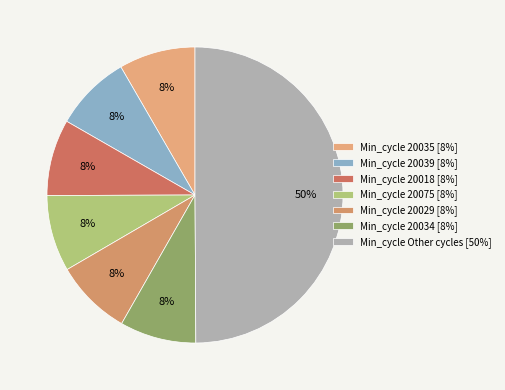

How many segments does this pie chart have?

7